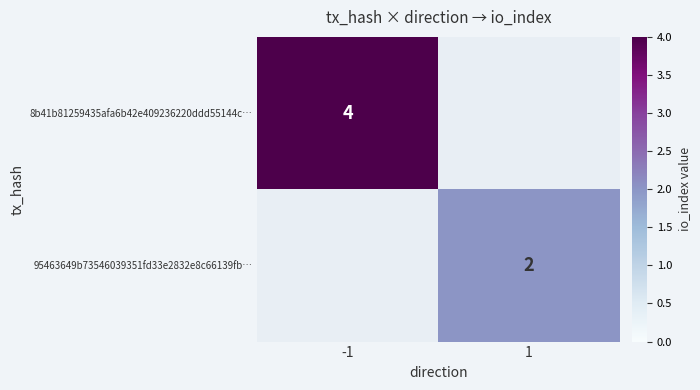

The value of 95463649b73546039351fd33e2832e8c66139fb… at 1 is 1. True or false?

False